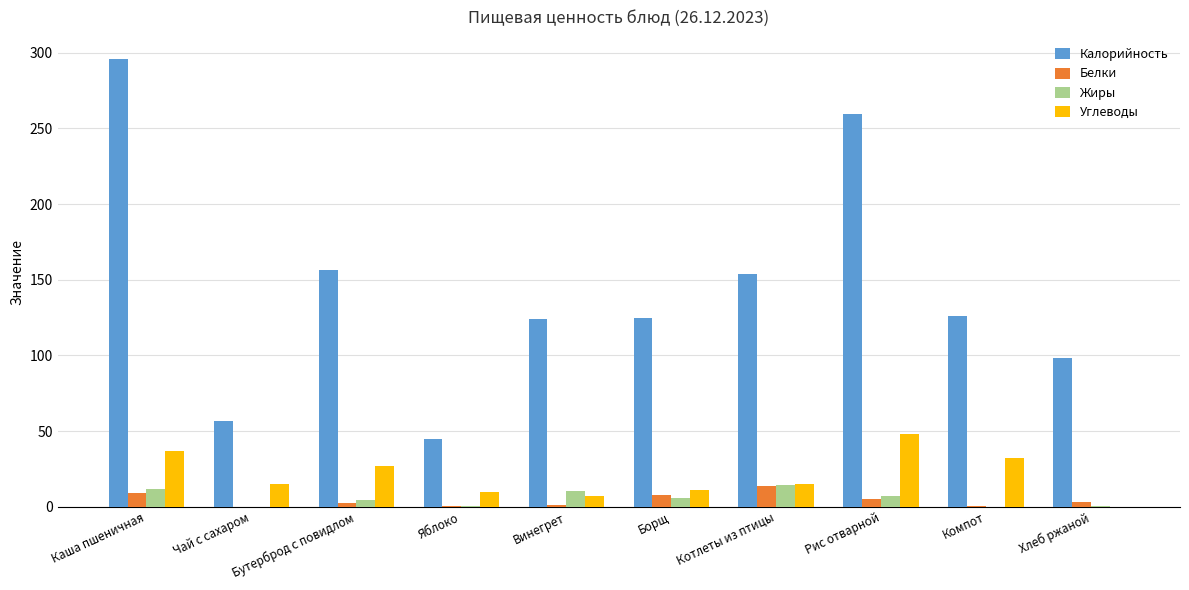

How many distinct data groups are displayed?

4